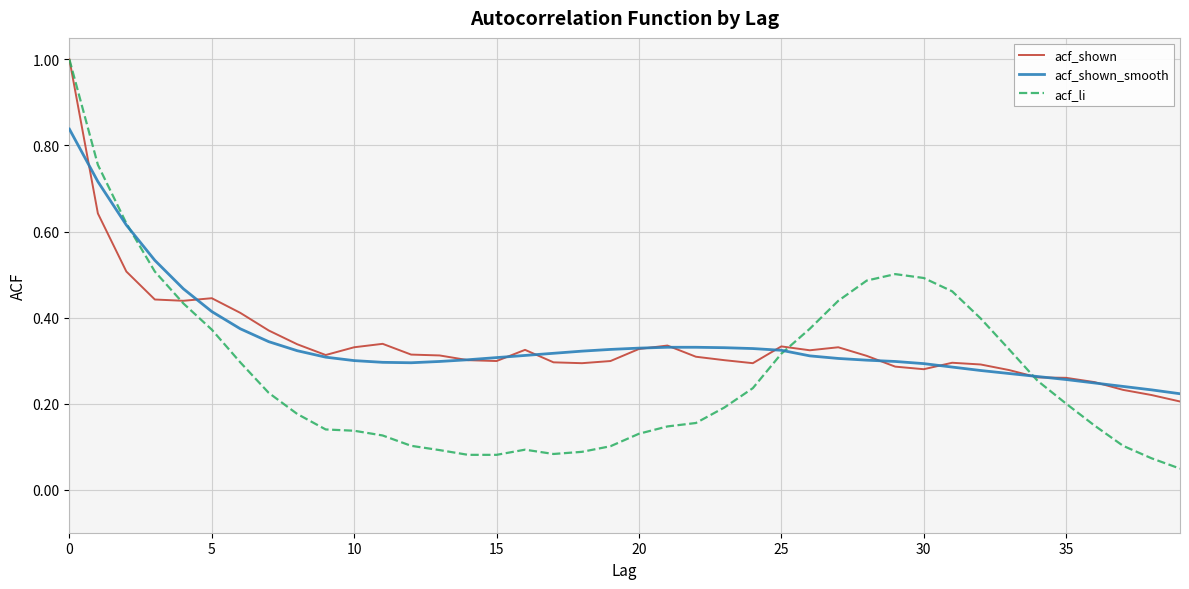

Which series has the widest spread of values?

acf_li